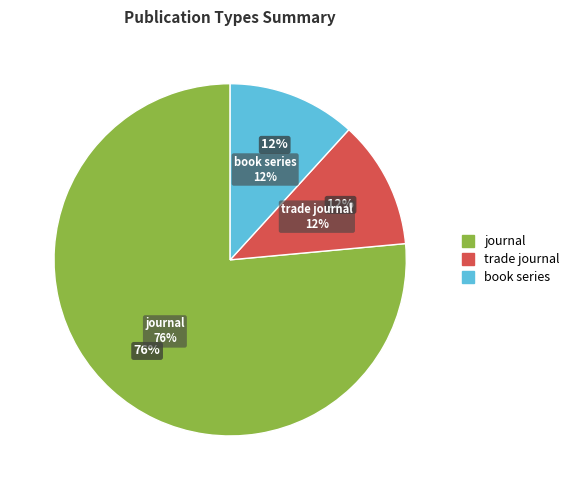

What percentage is NOT represented by journal?

23.5%